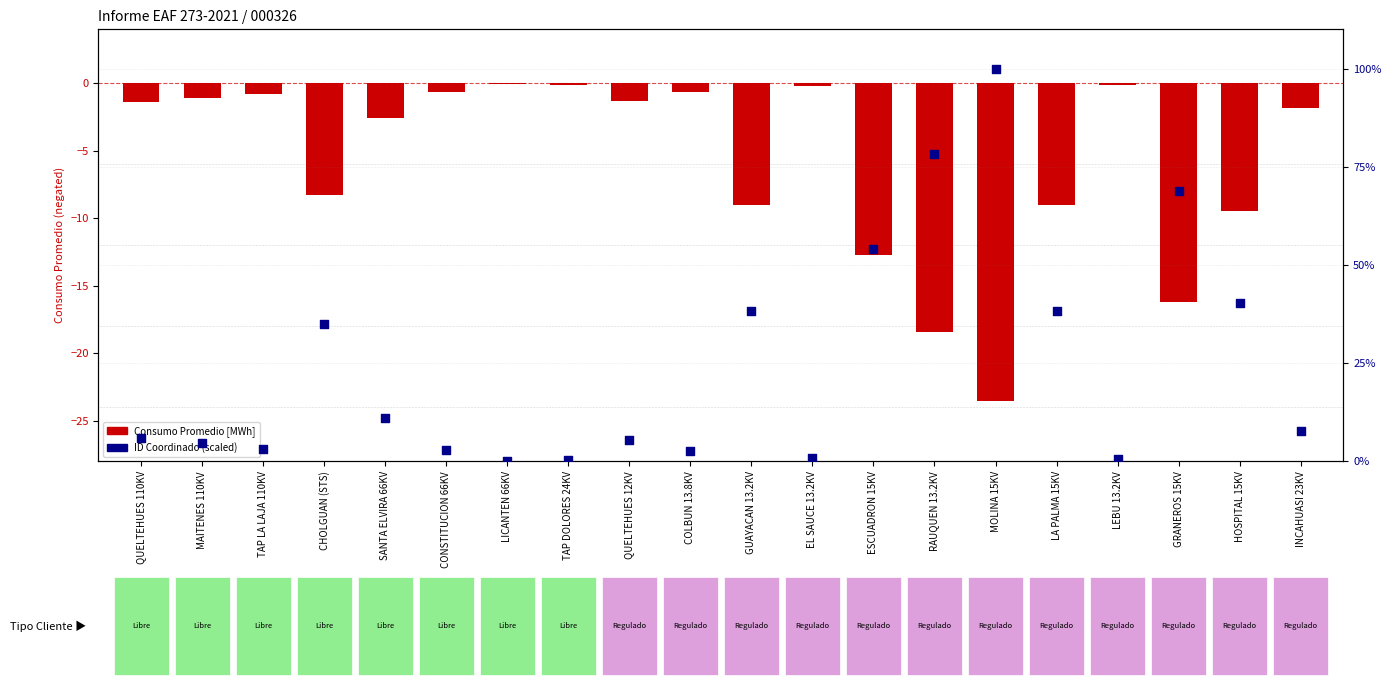

Which series reaches the minimum Y coordinate?

Consumo Promedio [MWh]